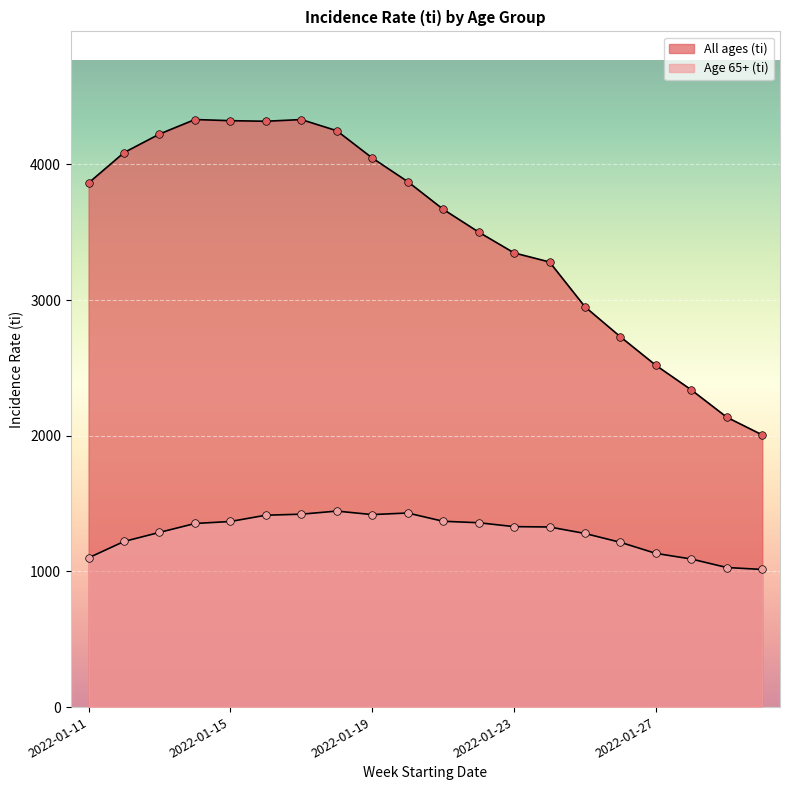

Is the value of All ages (ti) at 2022-01-25 greater than the value of Age 65+ (ti) at 2022-01-30?

Yes